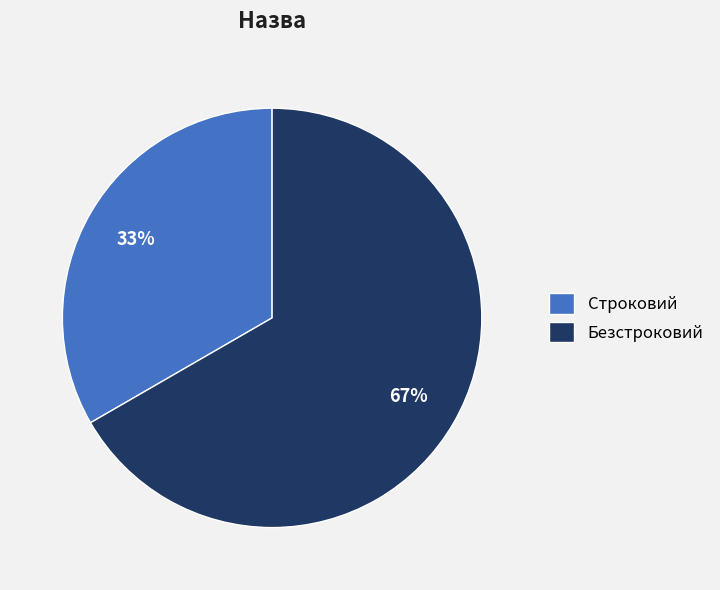

Is it true that Безстроковий is 67% of the pie?

True